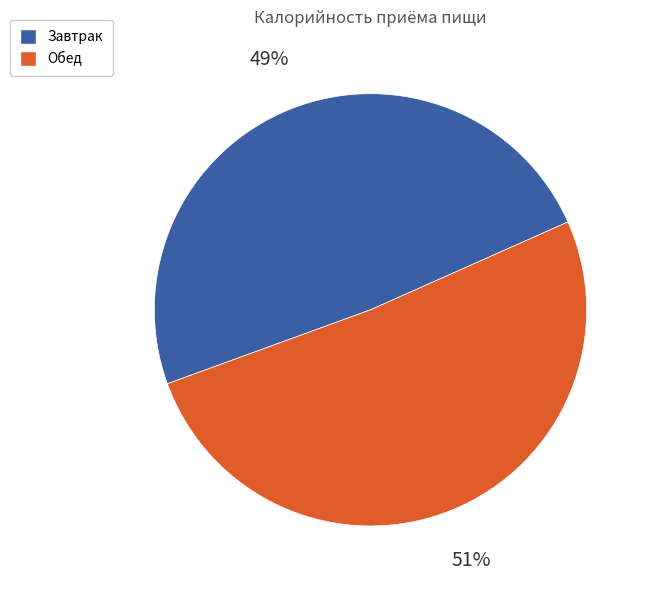

Is it true that Обед is 51% of the pie?

True